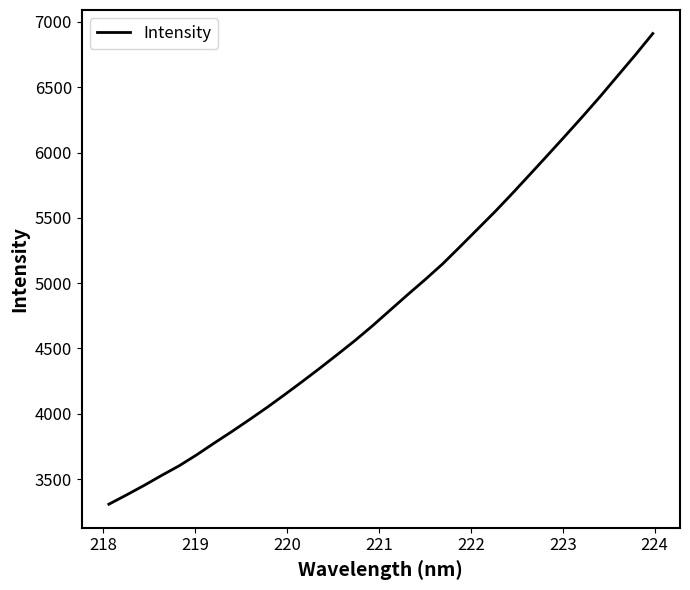

What is the maximum value shown in the chart?

6910.9